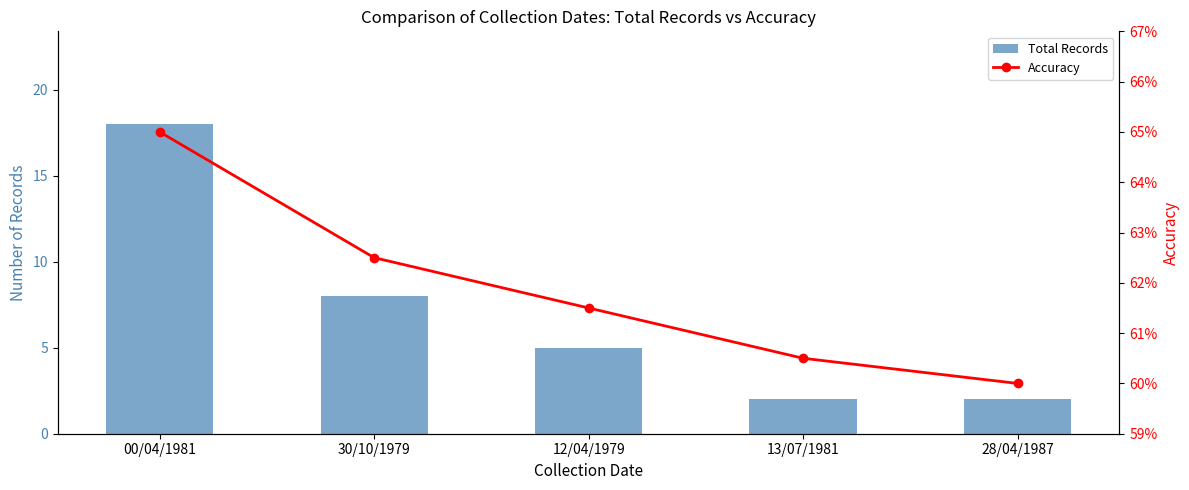

What is the maximum value for Total Records?

18.0